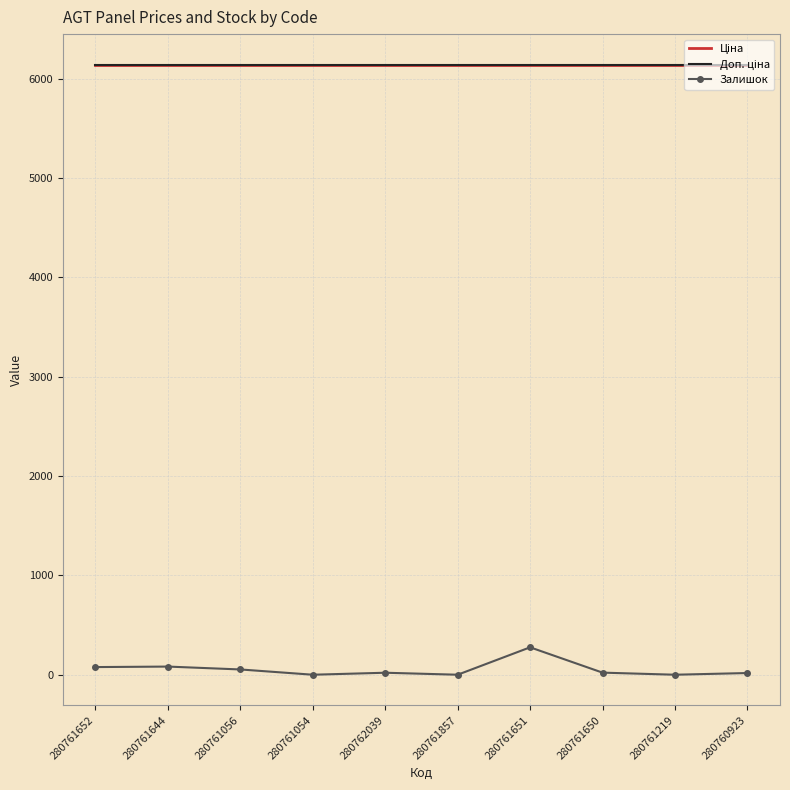

Reading left to right, transcribe all the data shown in this chart.

Ціна: 280761652=6143.2	280761644=6143.2	280761056=6143.2	280761054=6143.2	280762039=6143.2	280761857=6143.2	280761651=6143.2	280761650=6143.2	280761219=6143.2	280760923=6143.2
Доп. ціна: 280761652=6143.2	280761644=6143.2	280761056=6143.2	280761054=6143.2	280762039=6143.2	280761857=6143.2	280761651=6143.2	280761650=6143.2	280761219=6143.2	280760923=6143.2
Залишок: 280761652=77.0	280761644=82.0	280761056=53.0	280761054=0.0	280762039=20.0	280761857=0.0	280761651=276.0	280761650=21.0	280761219=0.0	280760923=17.0